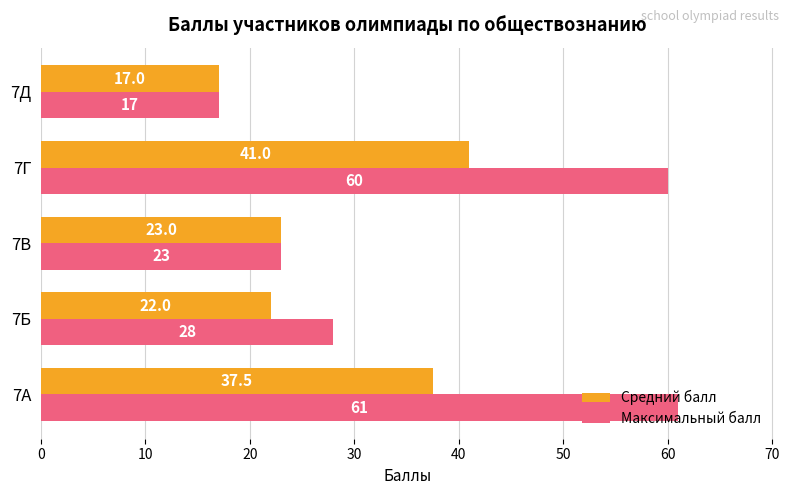

How many values in the Средний балл series are below 23?

2